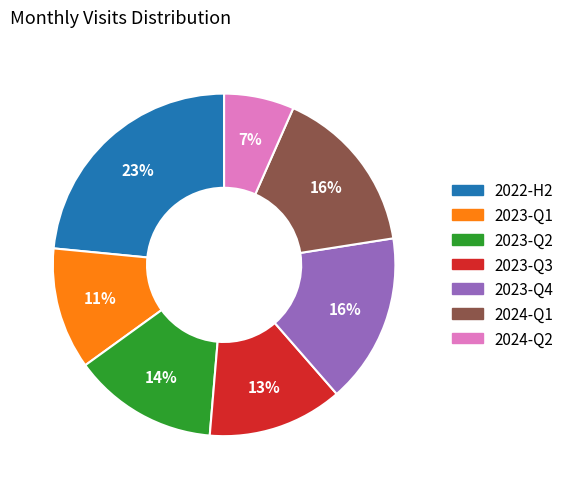

Does any single category account for the majority?

No